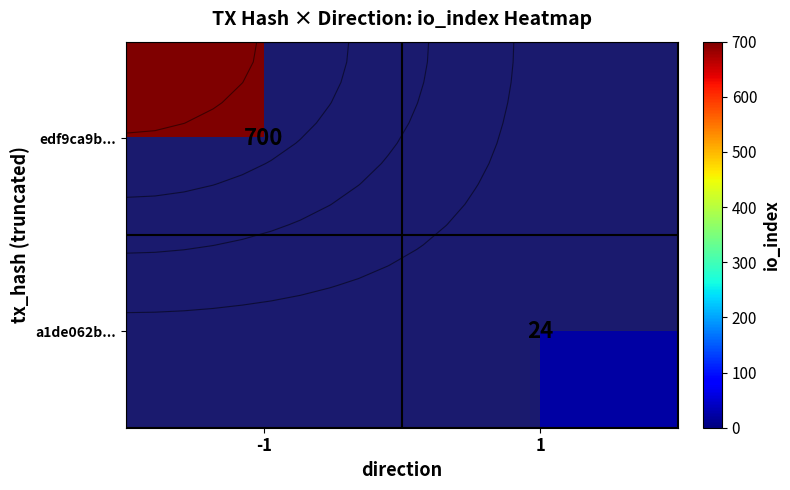

Which category has the lowest value across all series?

1